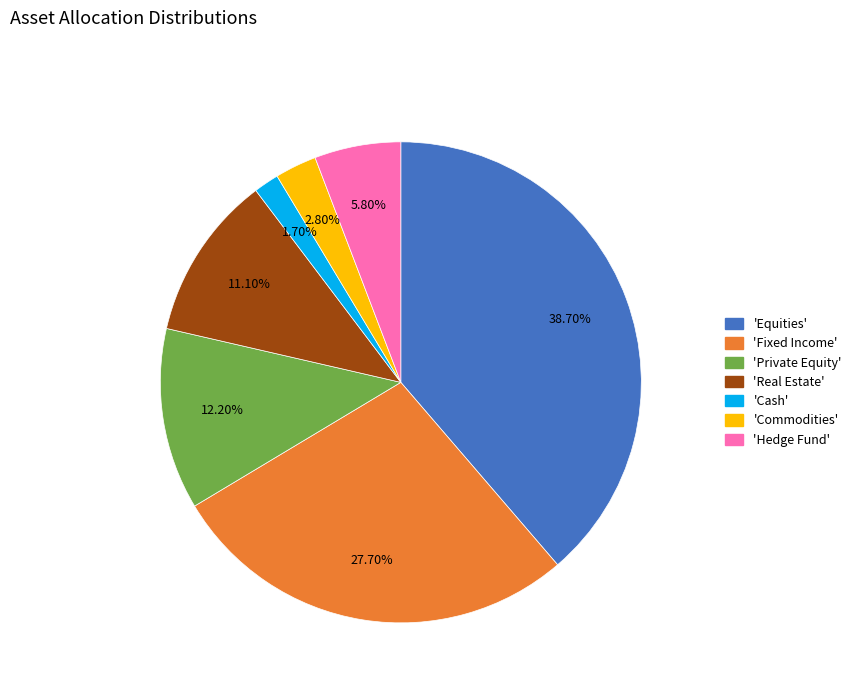

Does any single category account for the majority?

No